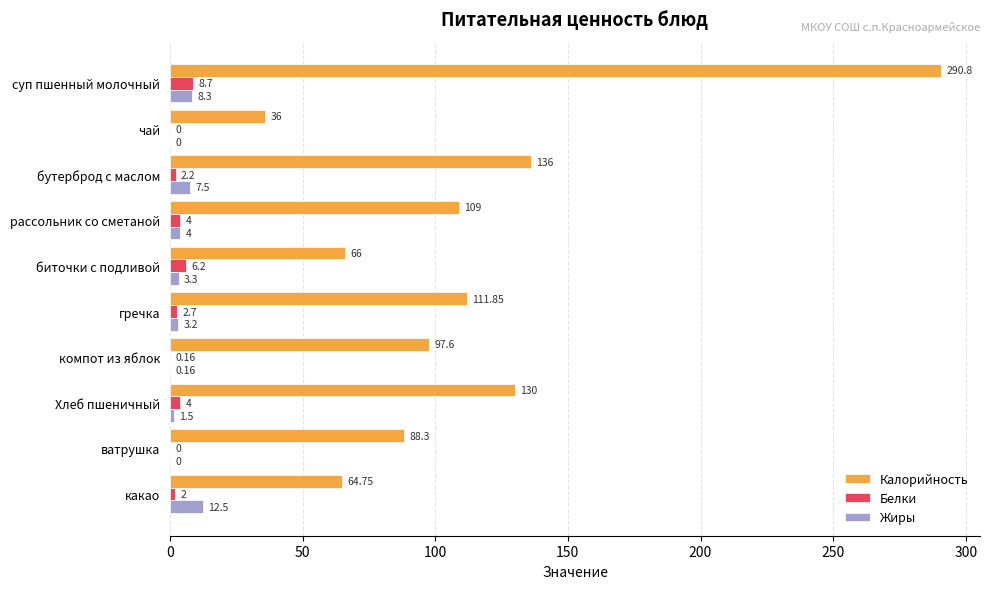

Where is Калорийность nearest to the value 163?

бутерброд с маслом